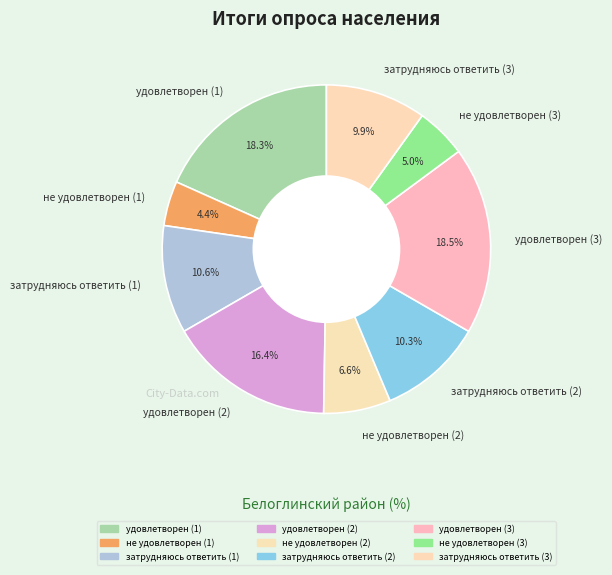

To the nearest percent, what is the average slice percentage?

11%